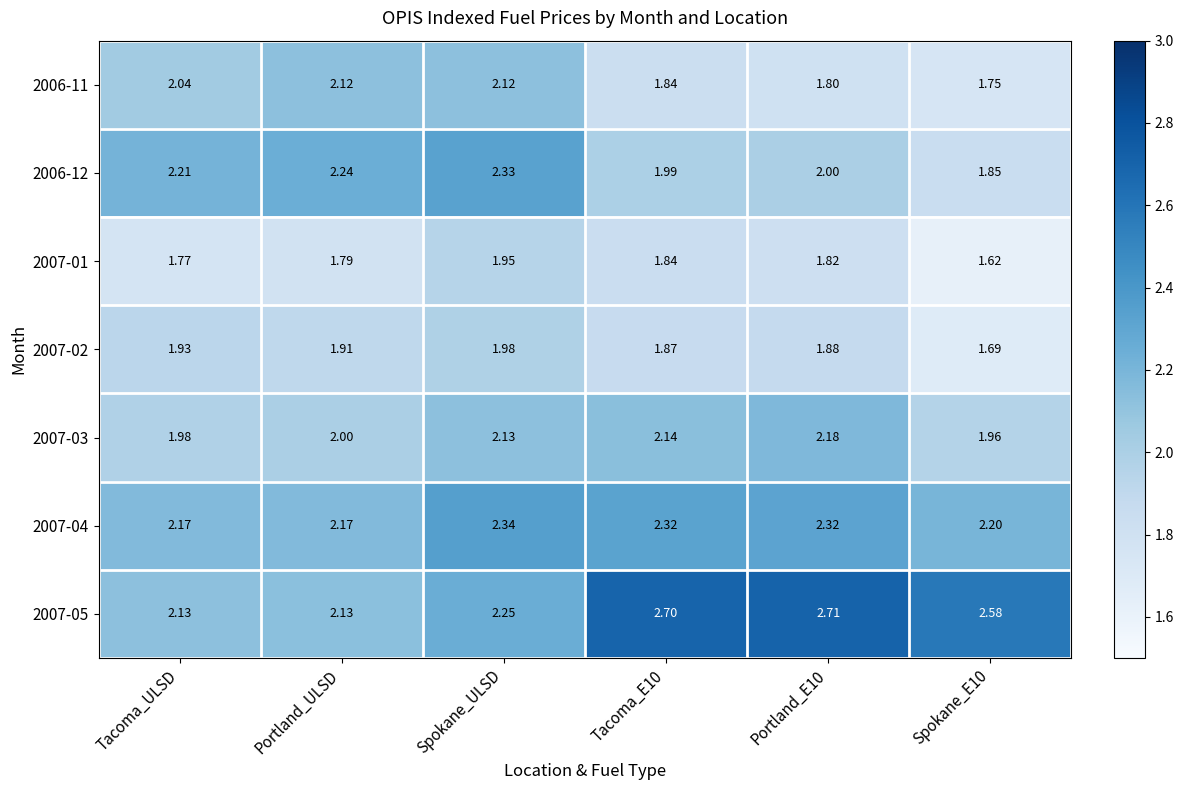

At which category does the chart reach its peak across all series?

Portland_E10